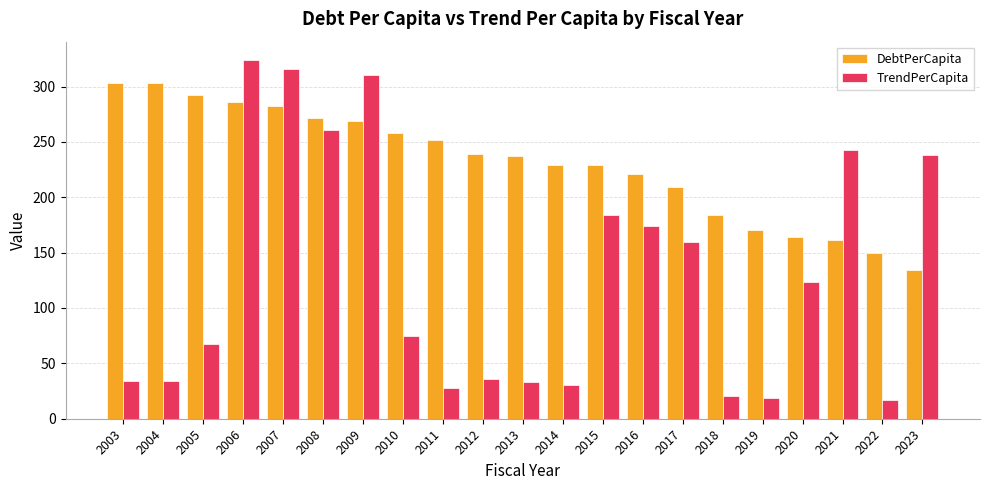

Read the DebtPerCapita value at 2004.

302.9